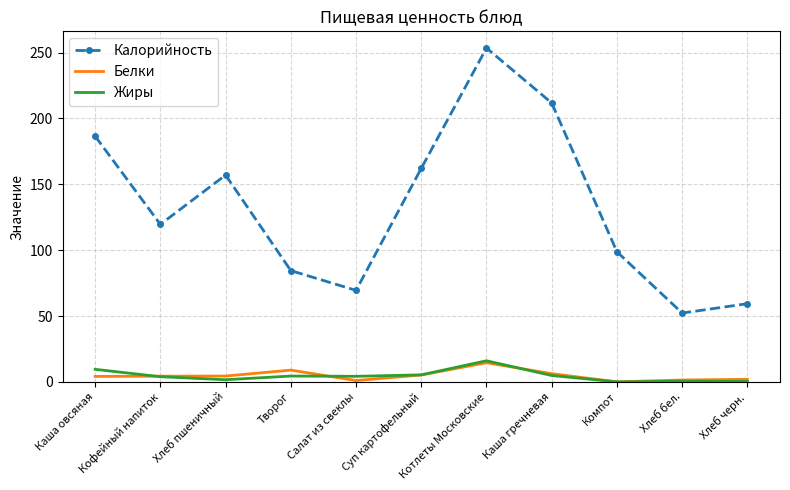

The value of Белки at Суп картофельный is 5.3. True or false?

True